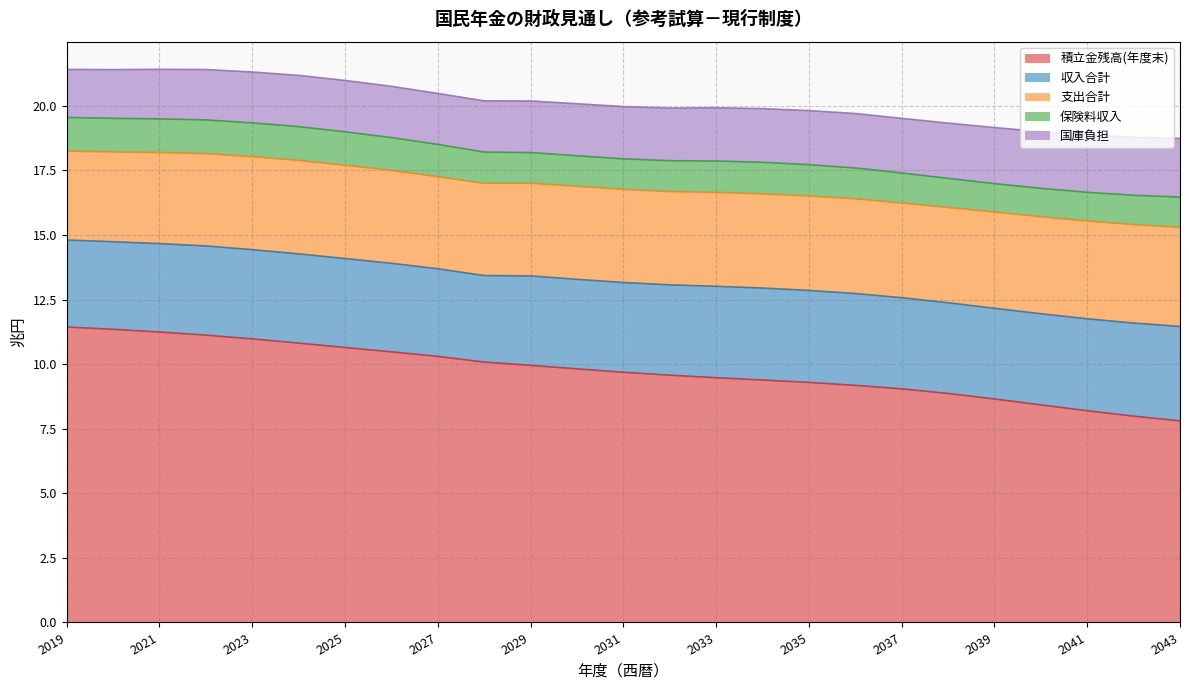

What is the total value across all series at 2025?

21.0